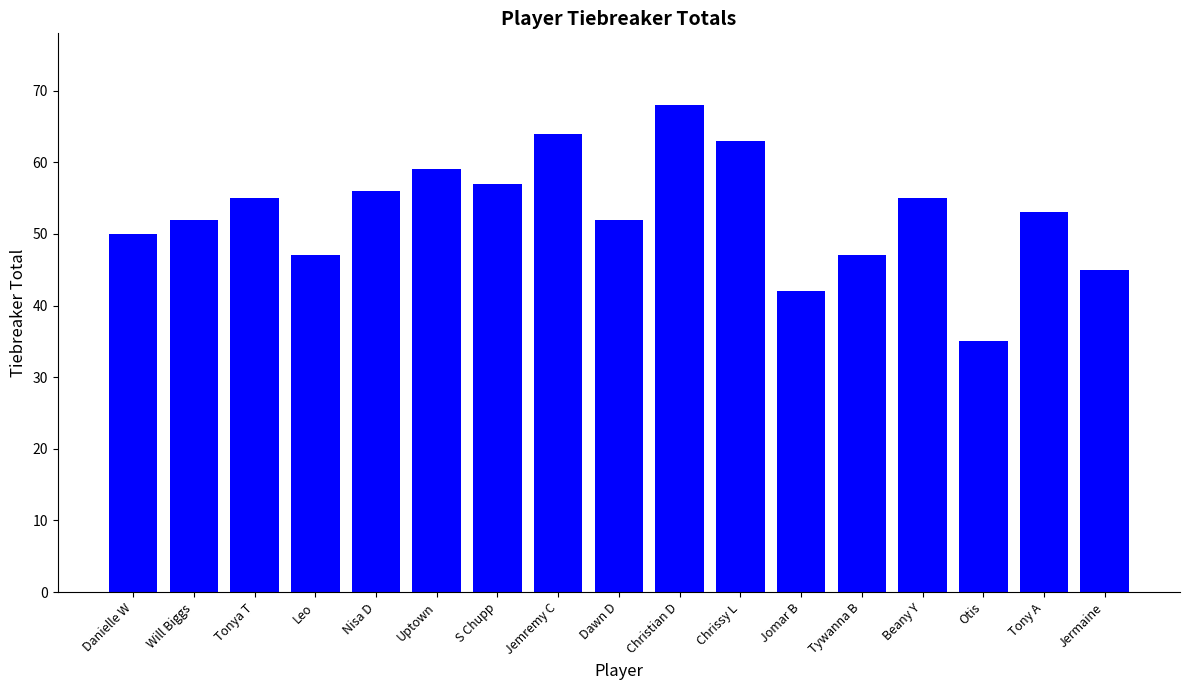

Reading left to right, transcribe all the data shown in this chart.

50	52	55	47	56	59	57	64	52	68	63	42	47	55	35	53	45